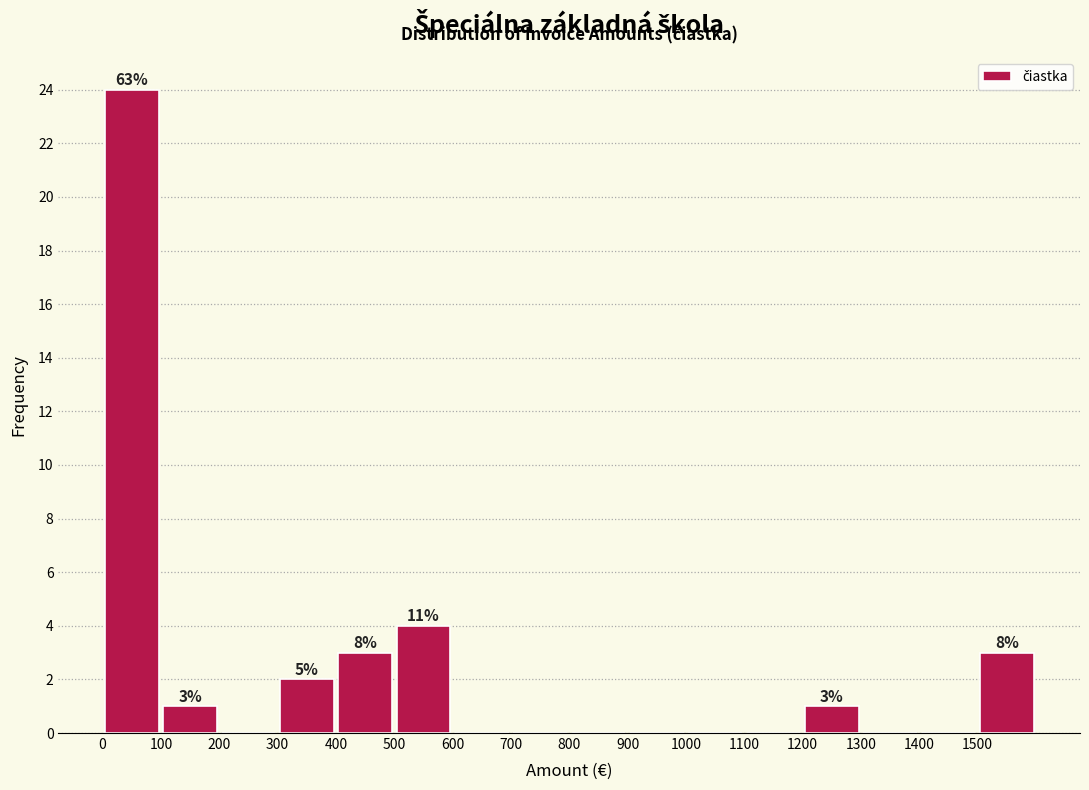

Which range on the x-axis has the tallest bar?

0 to 100